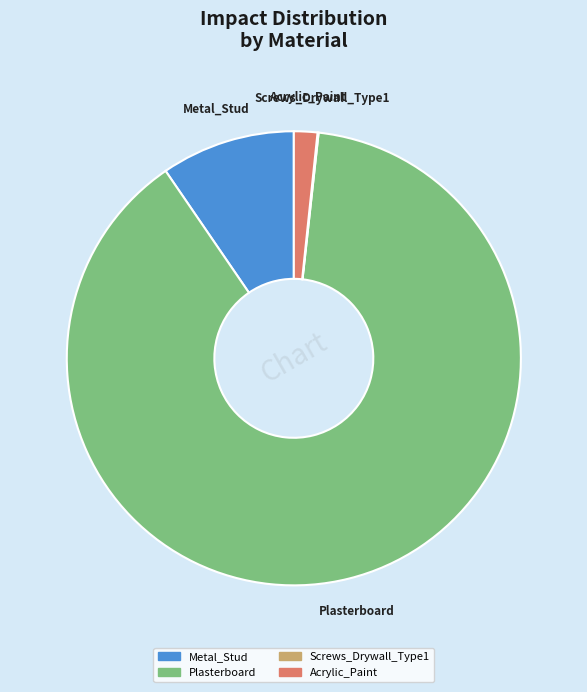

What is the largest slice in the pie chart?

Plasterboard